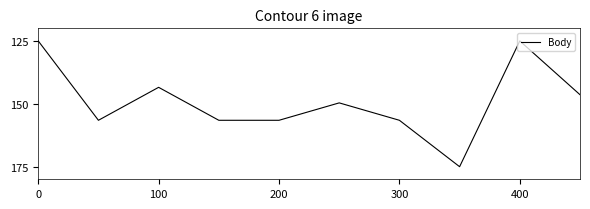

Reading left to right, transcribe all the data shown in this chart.

125.0	156.6	143.4	156.6	156.6	149.6	156.6	175.0	125.0	146.4